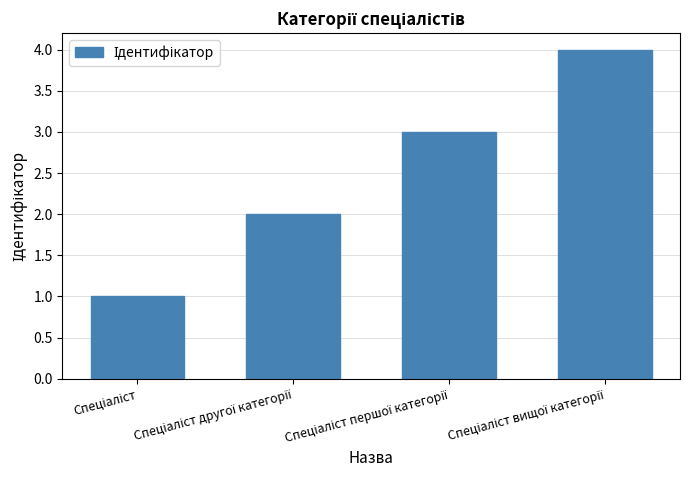

What is the sum of all values?

10